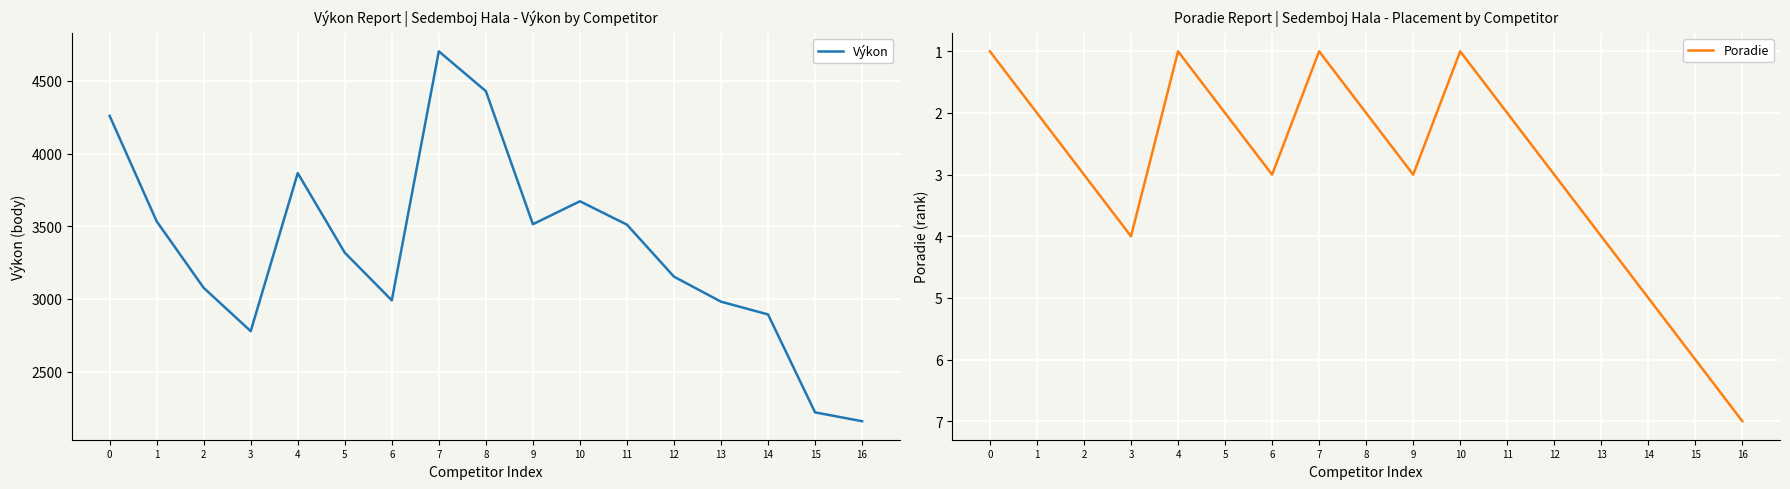

What is the difference between the Poradie values at 9 and 16?

4